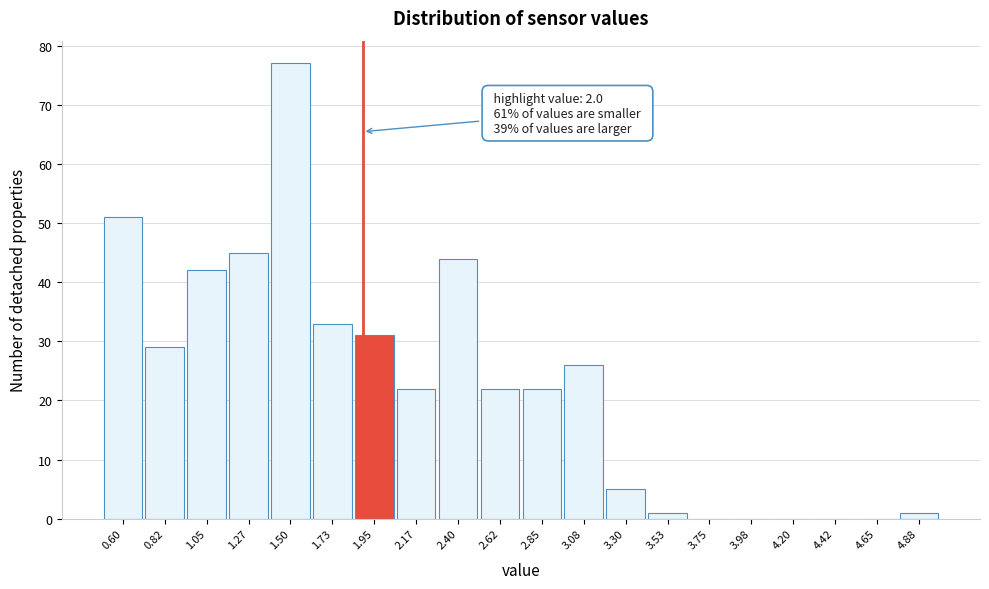

Reading left to right, extract all data points from this chart.

0.60=51	0.82=29	1.05=42	1.27=45	1.50=77	1.73=33	1.95=31	2.17=22	2.40=44	2.62=22	2.85=22	3.08=26	3.30=5	3.53=1	3.75=0	3.98=0	4.20=0	4.42=0	4.65=0	4.88=1